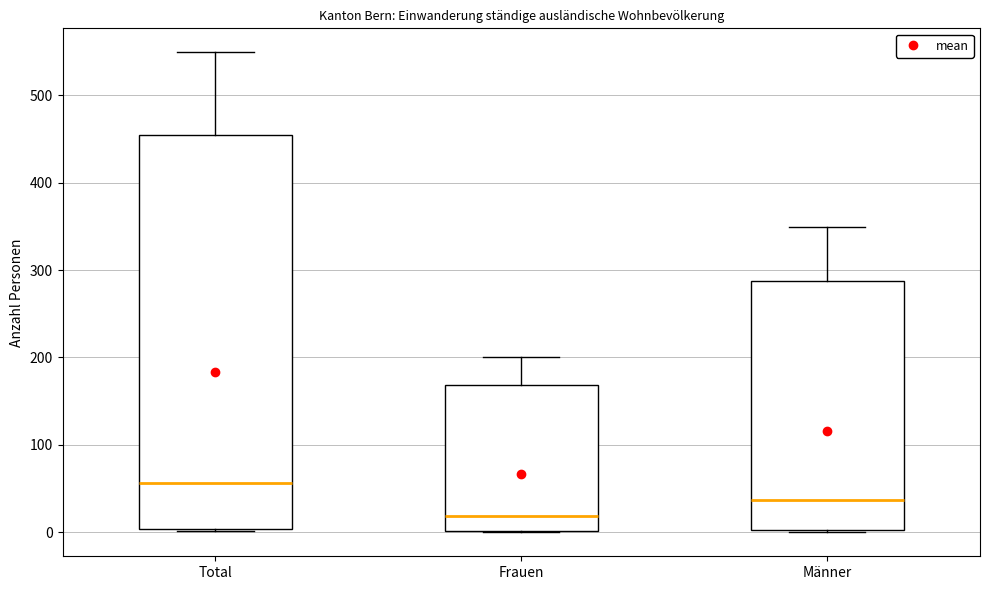

Where does the median line of the box for Total sit on the y-axis? The values are not printed on the chart, so give them approximately, as read against the axis.

60